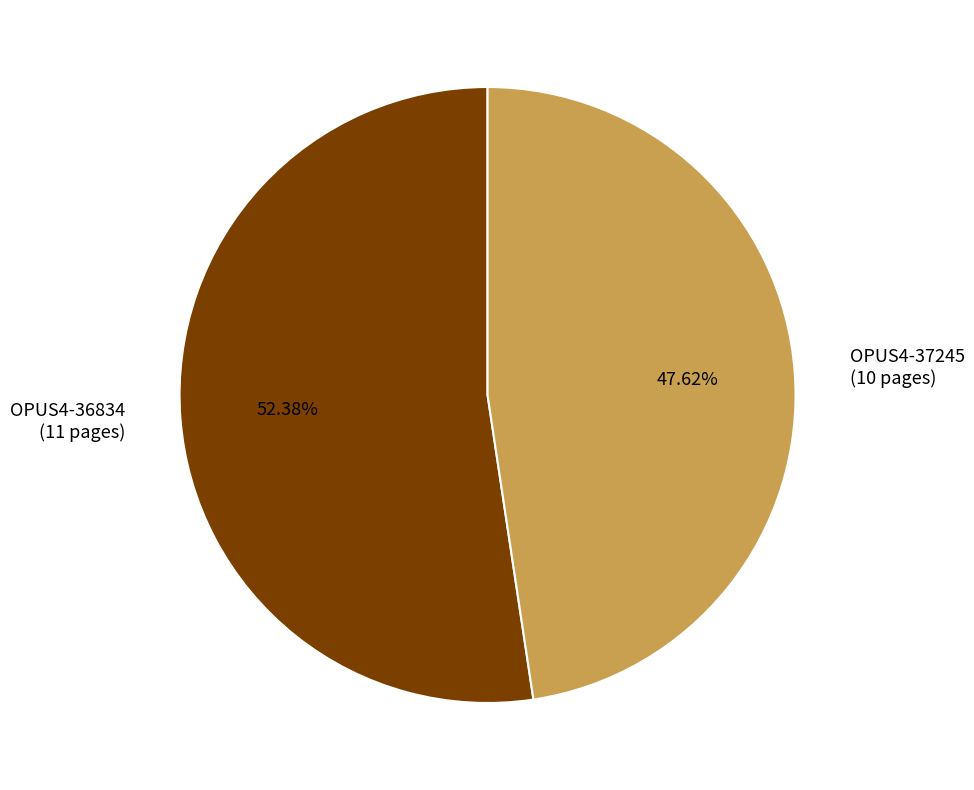

Which slice represents more than half of the pie?

OPUS4-36834